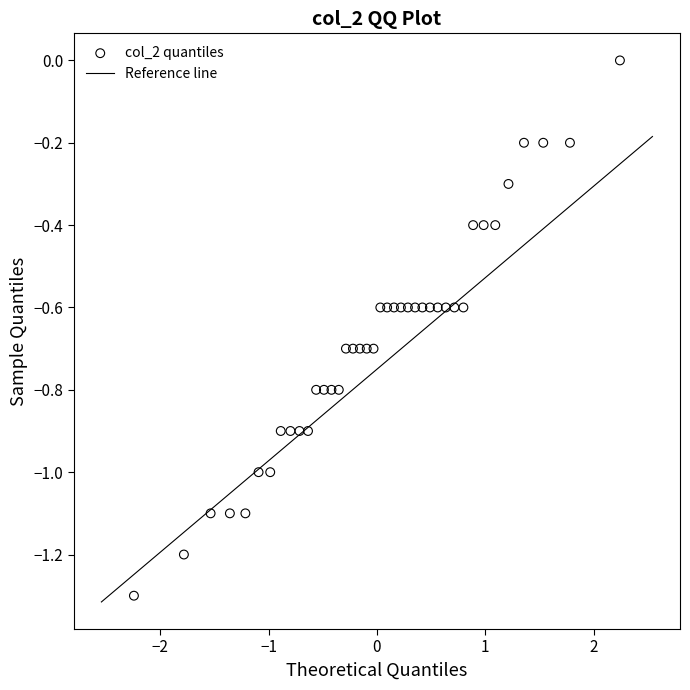

What is the range of X values (max minus min)?

4.5